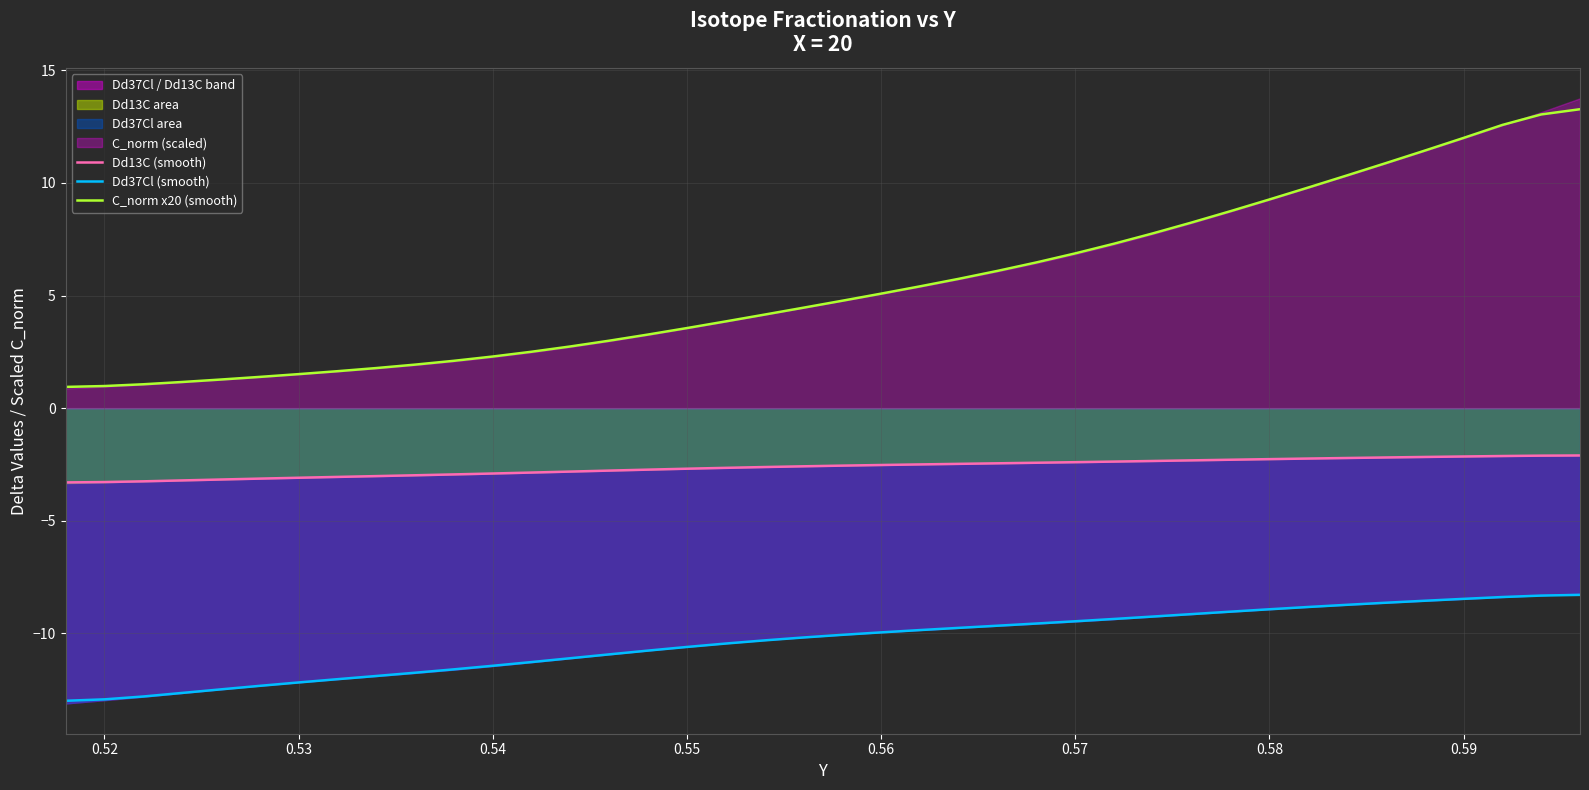

True or false: Dd13C (smooth) has more than 1 points higher than both neighbors.

False